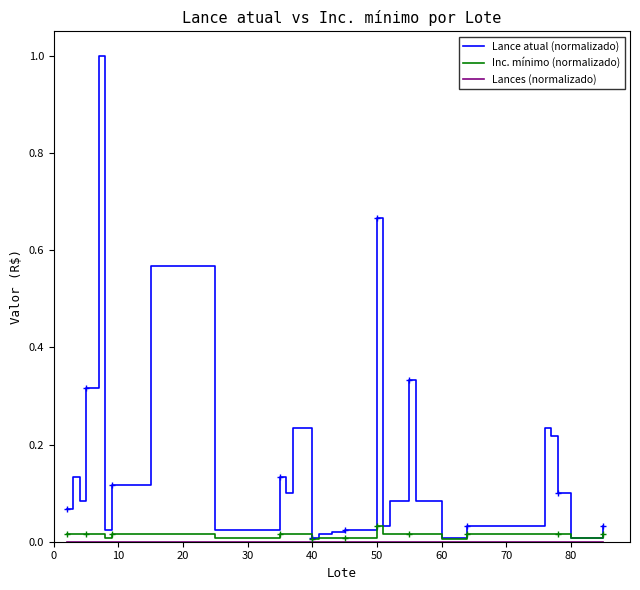

What is the maximum value shown in the chart?

1.0